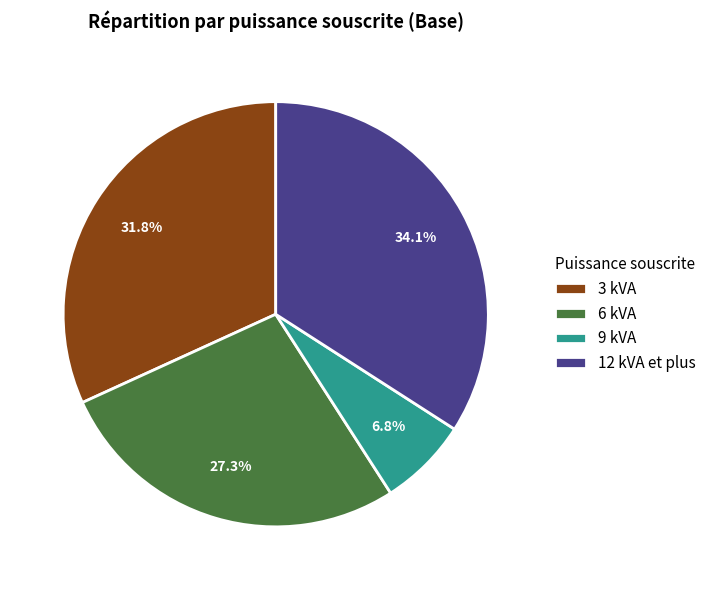

To the nearest percent, what is the average slice percentage?

25%